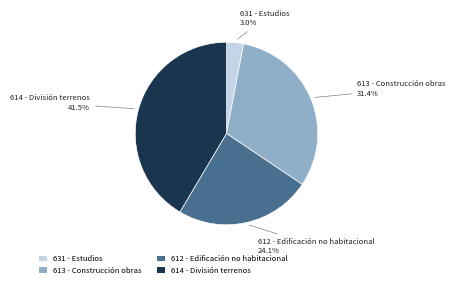

Rank the categories by value from lowest to highest.

631 - Estudios, 612 - Edificación no habitacional, 613 - Construcción obras, 614 - División terrenos